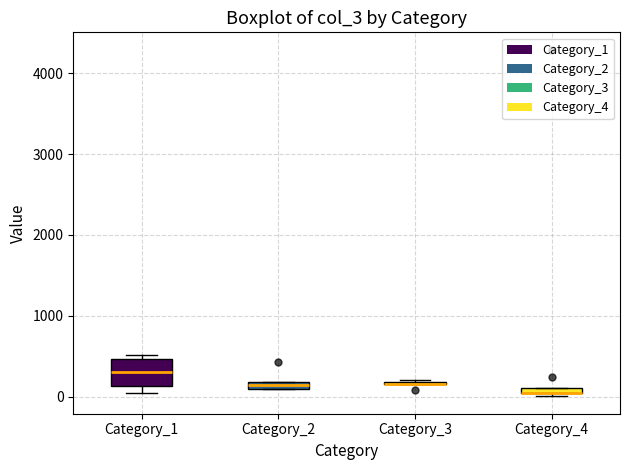

Which box is the tallest, from its lower edge to its upper edge?

Category_1